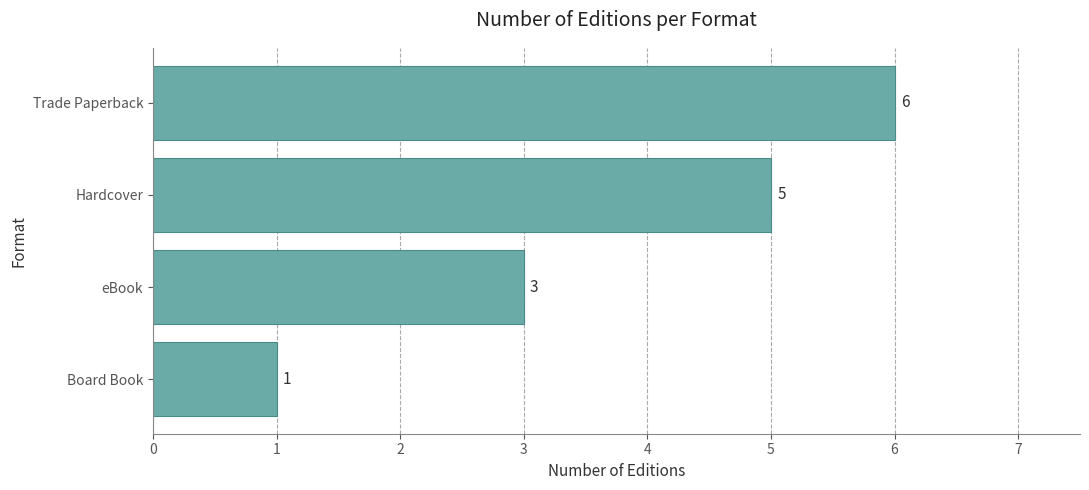

Rank the categories by value from lowest to highest.

Board Book, eBook, Hardcover, Trade Paperback